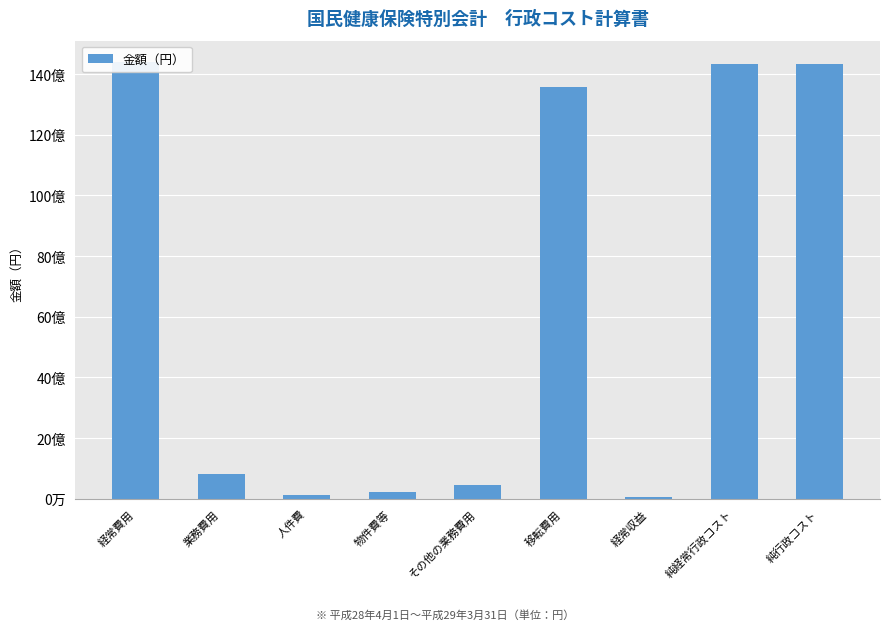

At which label is the value closest to 7222356776?

移転費用